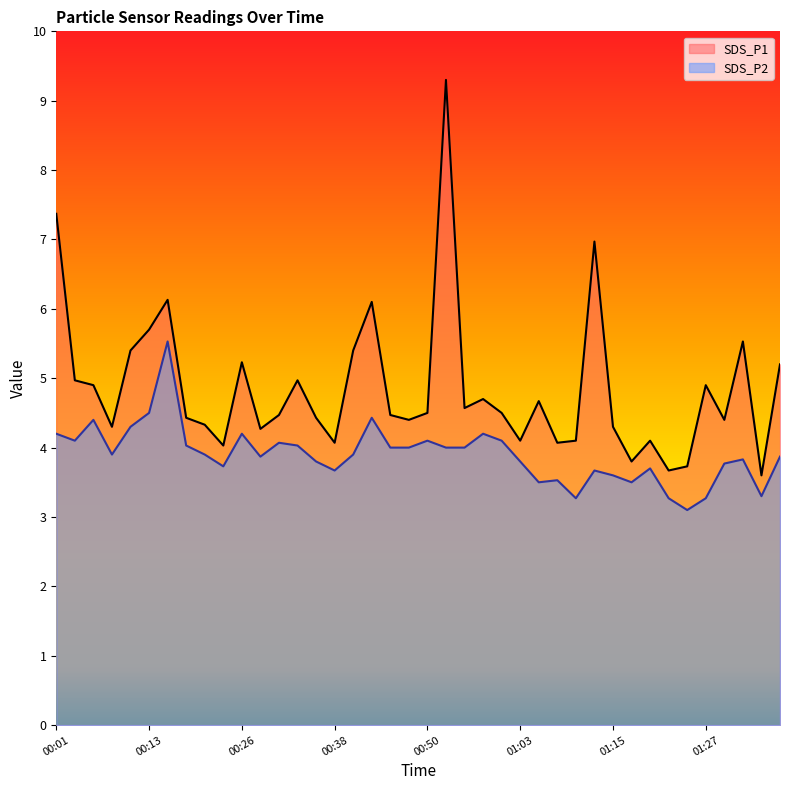

True or false: SDS_P2 and SDS_P1 intersect in this chart.

False